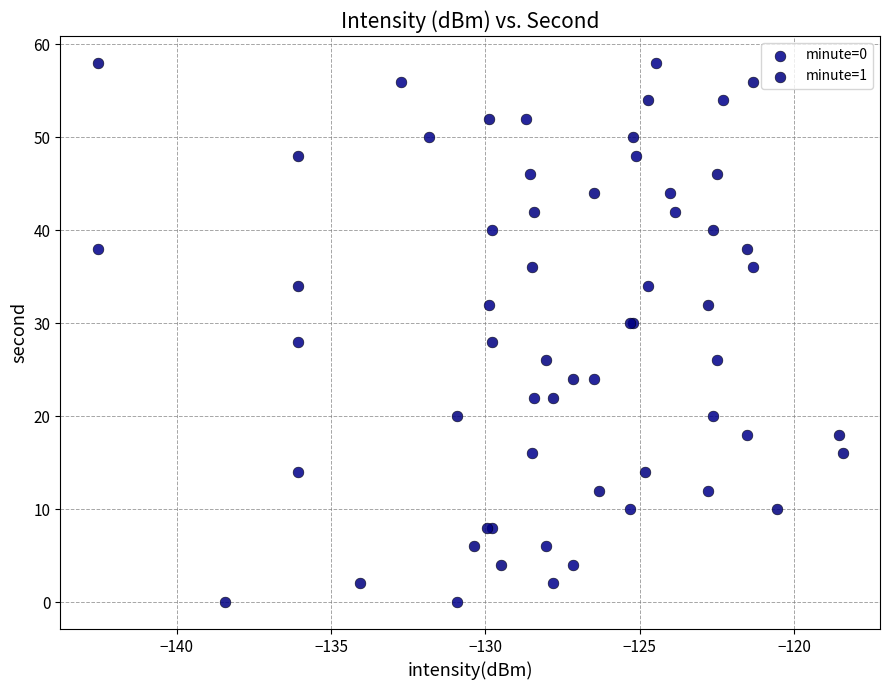

What are all the series names shown in the legend?

minute=0, minute=1